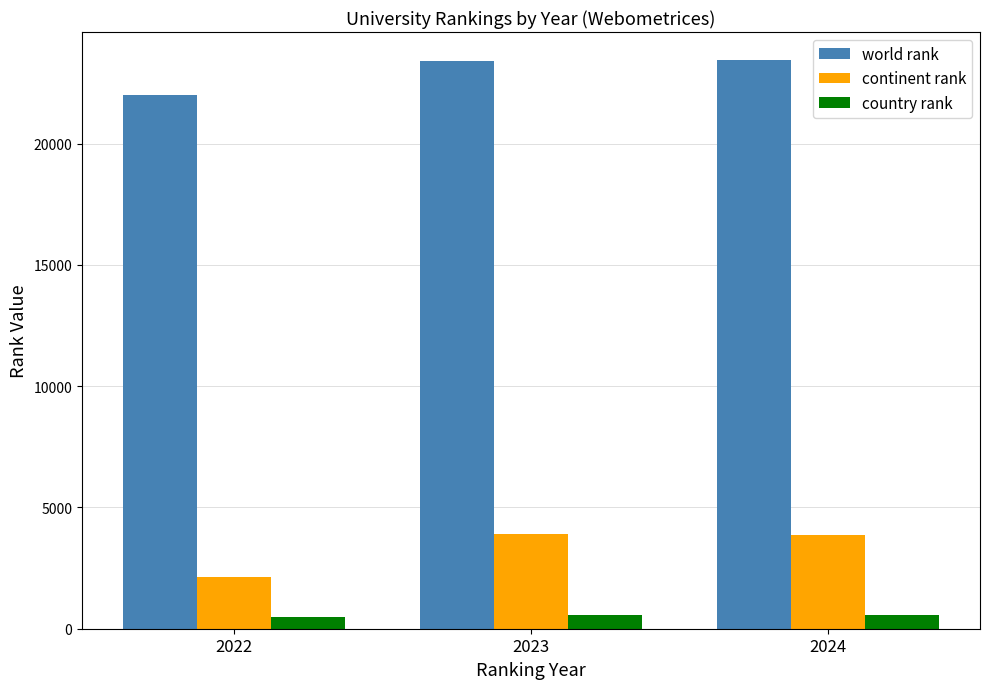

What is the difference between the world rank values at 2024 and 2023?

15